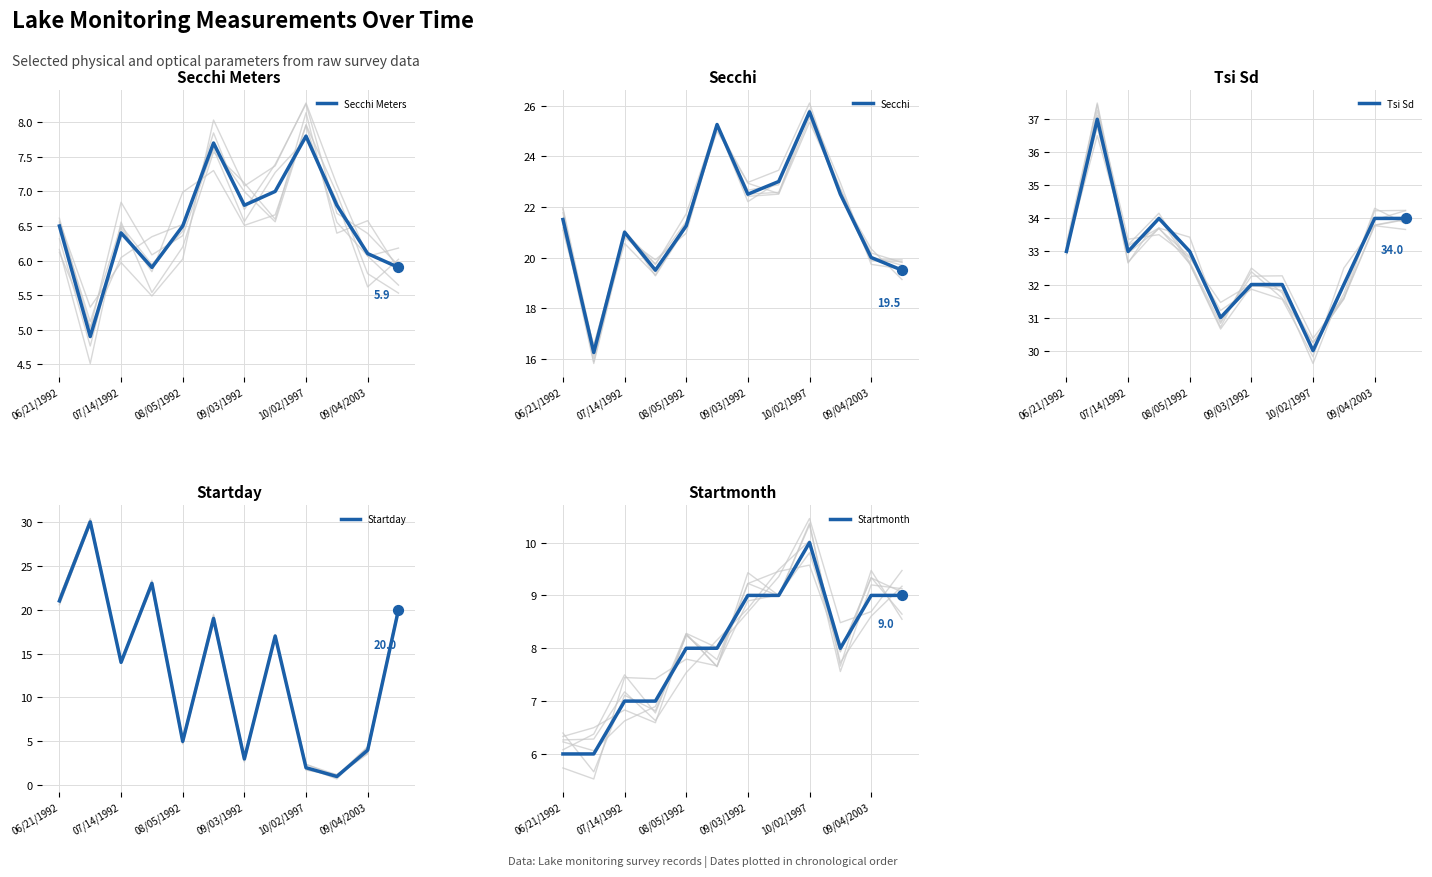

Which series reaches the maximum Y coordinate?

Tsi Sd